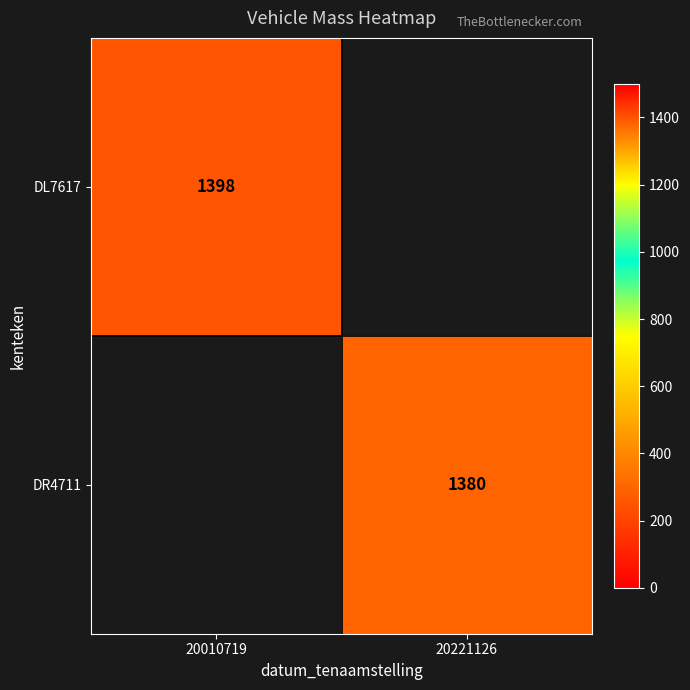

True or false: DL7617 has a value of 597 at 20010719.

False